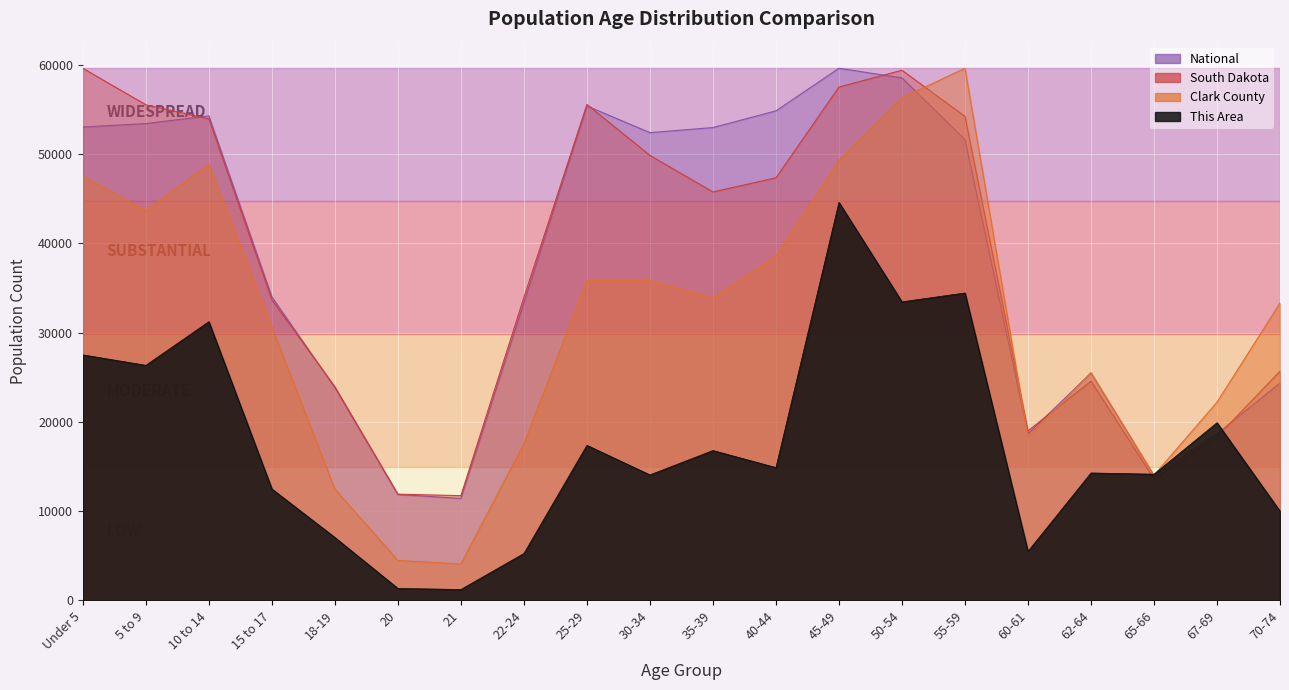

What is the sum of the South Dakota values at 10 to 14 and 65-66?

67581.0